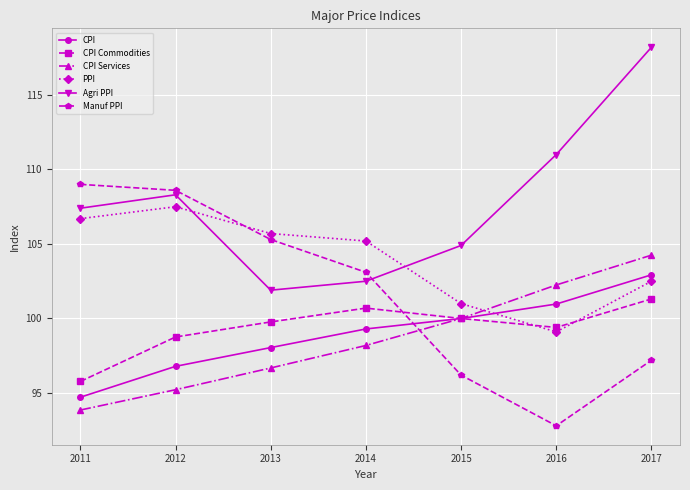

How many intersections are there between CPI Commodities and Manuf PPI?

1